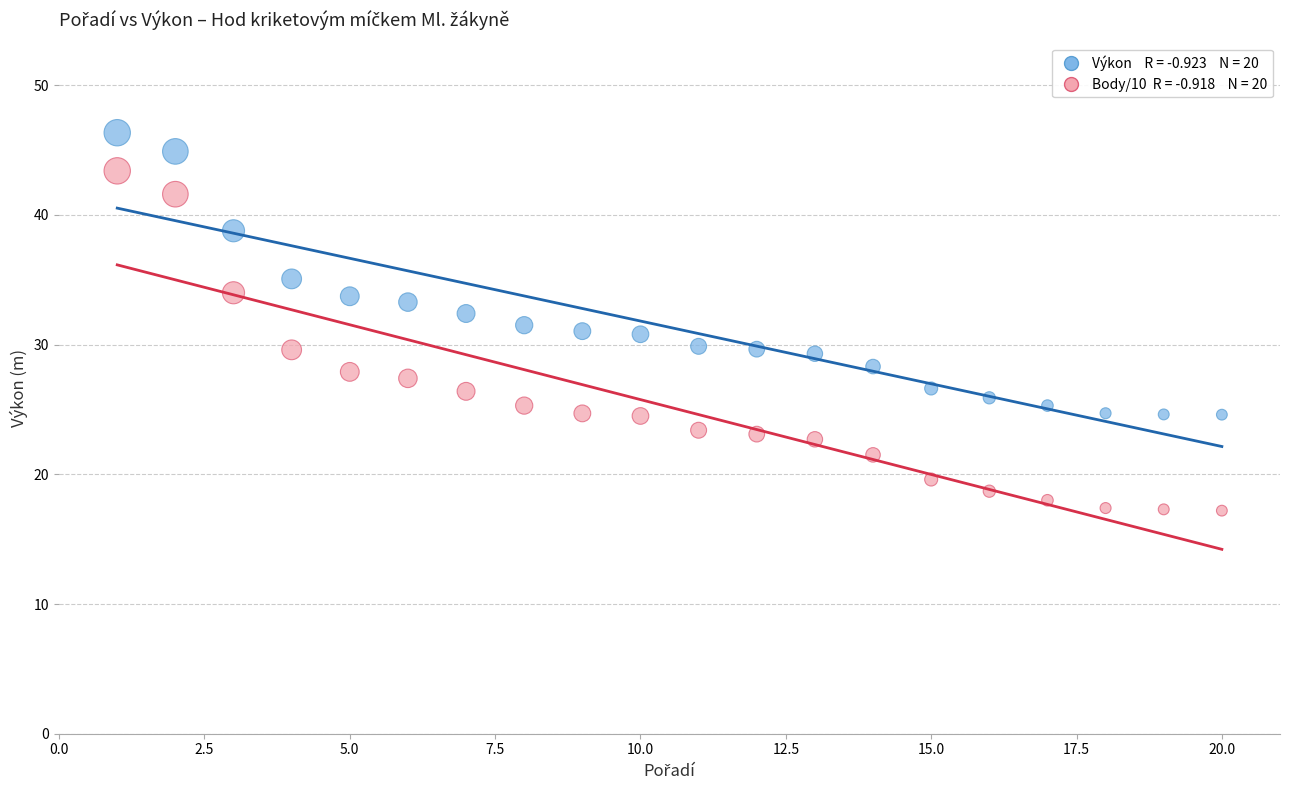

Across all data points, what is the range of Y values (max minus min)?

29.1